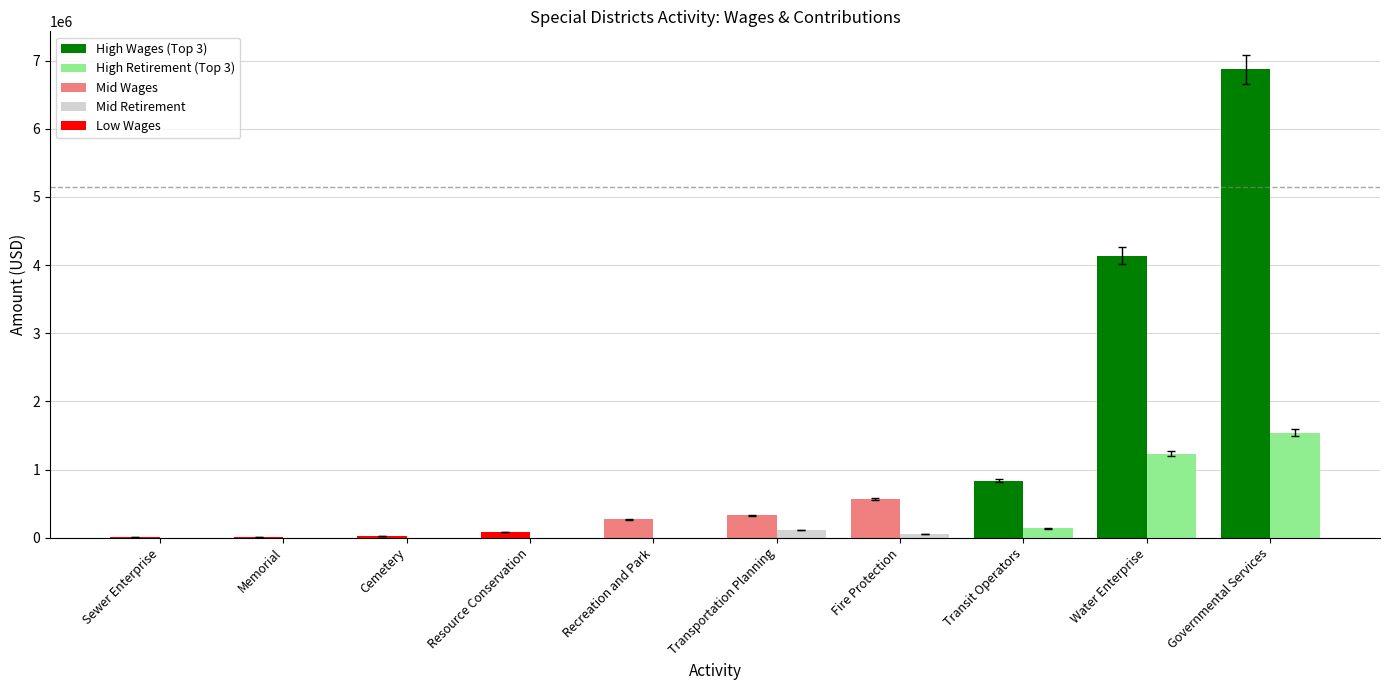

How many series are shown in this chart?

2